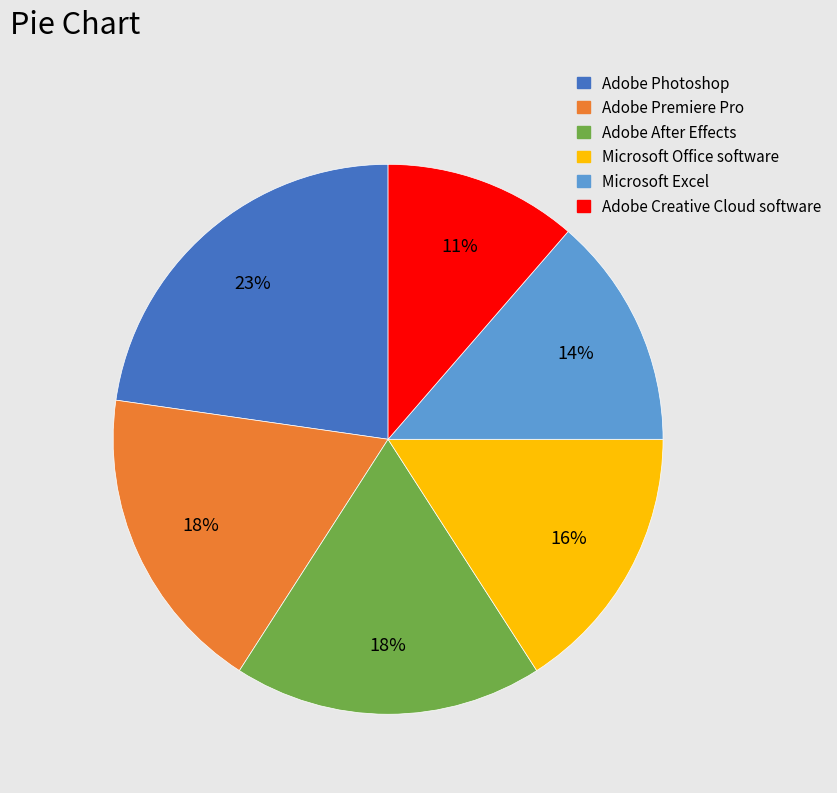

True or false: Adobe Creative Cloud software accounts for 11% of the total.

True